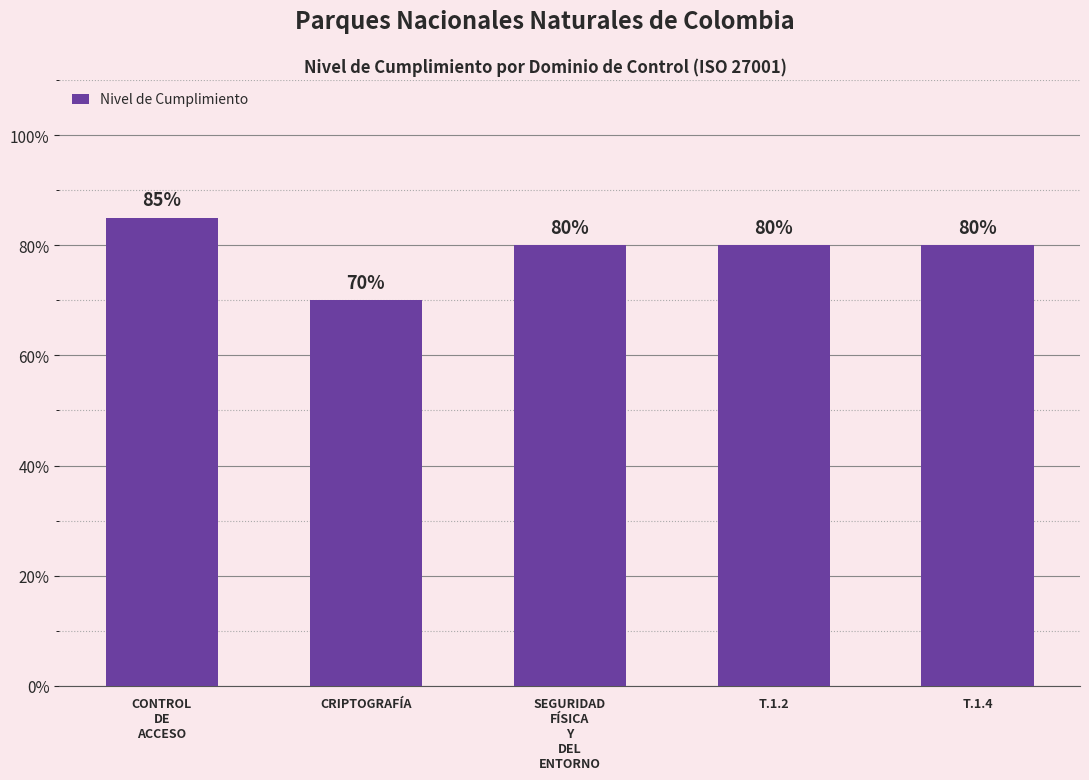

What is the smallest value displayed?

70